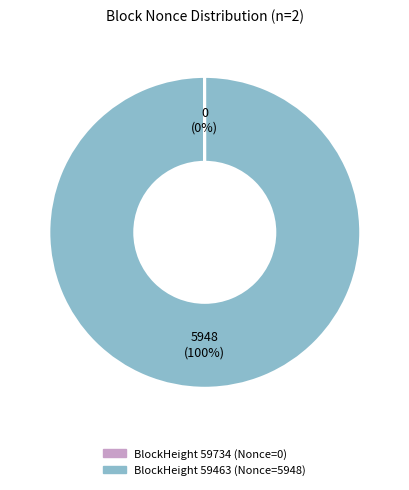

Does any single category account for the majority?

Yes